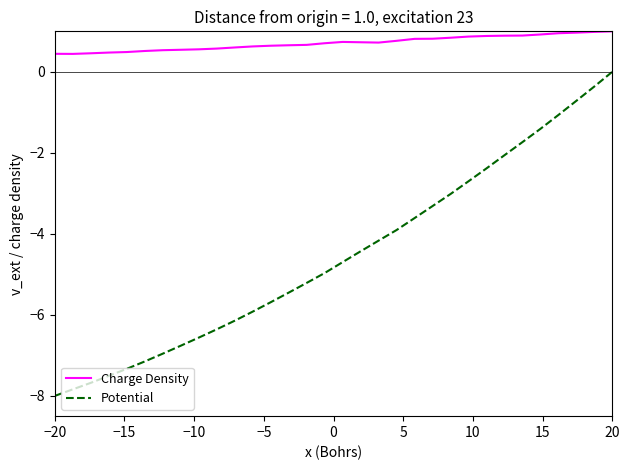

True or false: Charge Density and Potential intersect in this chart.

False